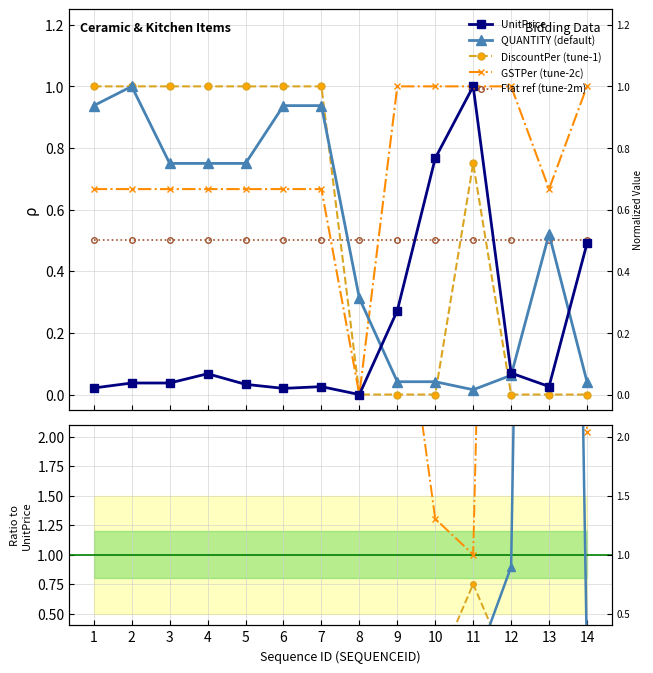

What is the difference between the maximum and second lowest values in the UnitPrice series?

1.0